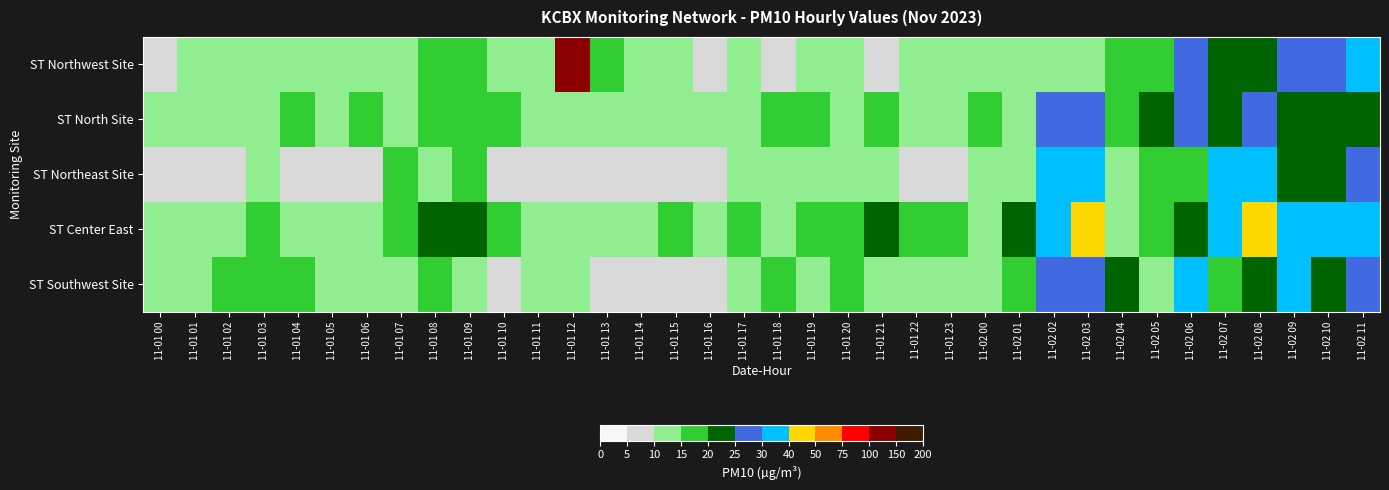

List the series in order of their peak value, lowest first.

ST North Site, ST Southwest Site, ST Northeast Site, ST Center East, ST Northwest Site